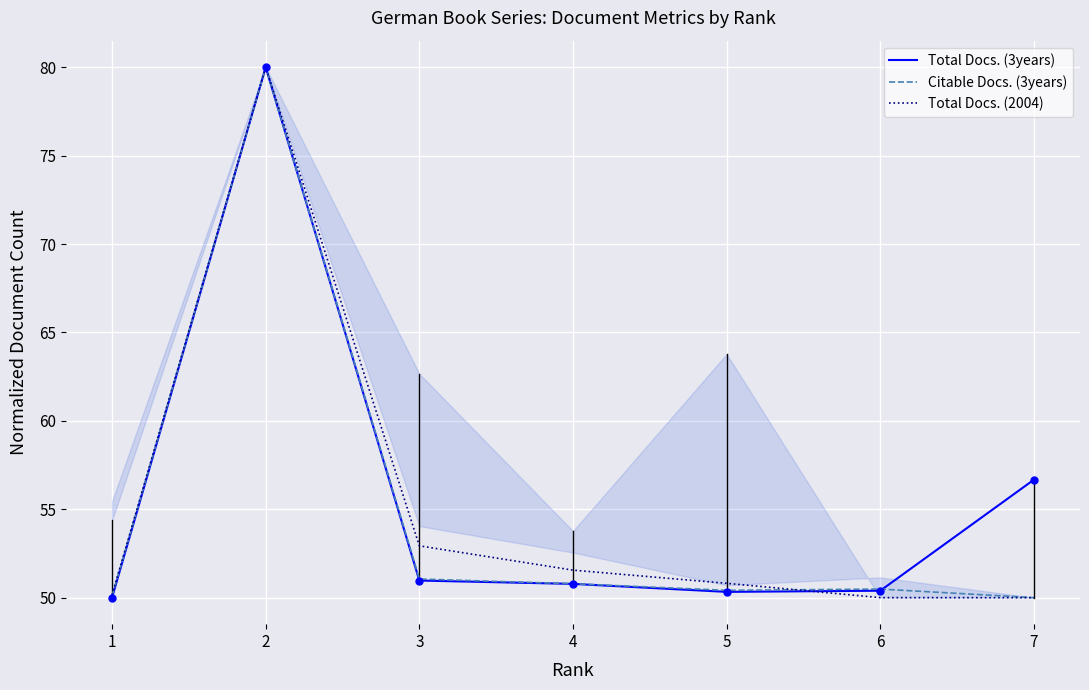

At how many categories does at least one series exceed 58?

1